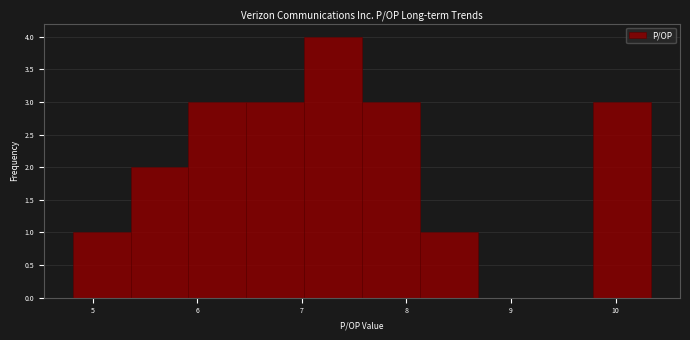

Reading left to right, list every bar in this chart as the range it spans on the x-axis followed by its height. Neither the bar edges nor the heights are printed on the chart, so give them approximately, as read against the axes.

4.8 to 5.4: 1
5.4 to 5.9: 2
5.9 to 6.5: 3
6.5 to 7.0: 3
7.0 to 7.6: 4
7.6 to 8.1: 3
8.1 to 8.7: 1
8.7 to 9.2: 0
9.2 to 9.8: 0
9.8 to 10.3: 3